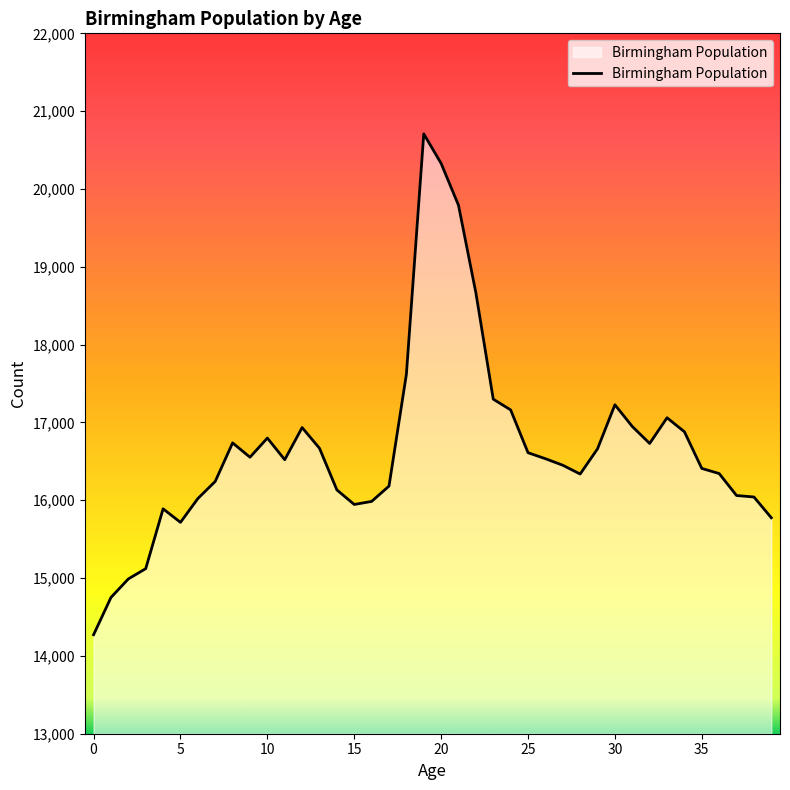

Read the value at 10.

16799